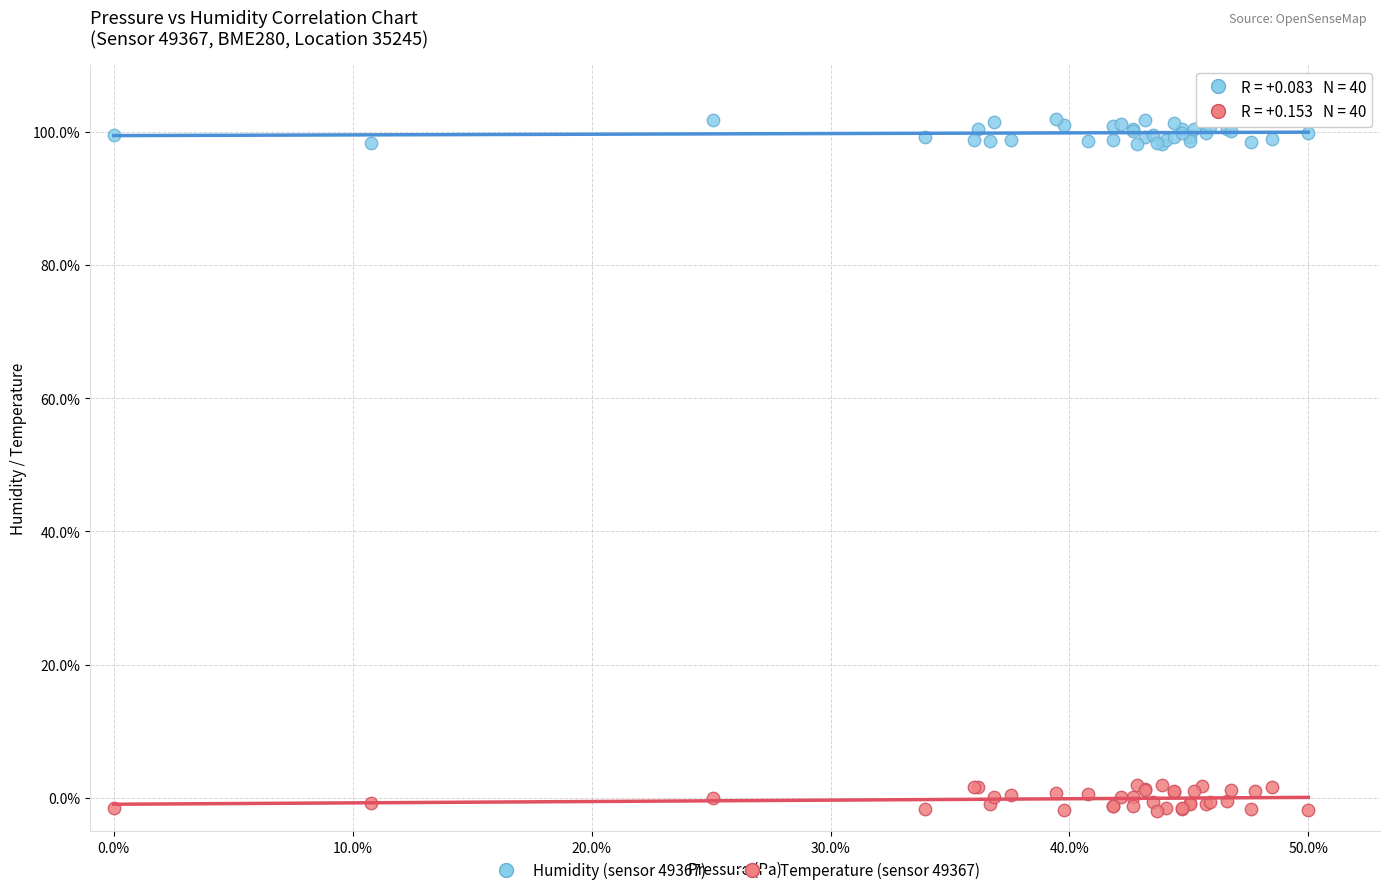

What is the X range (max minus min) for the scatter plot?

50.0